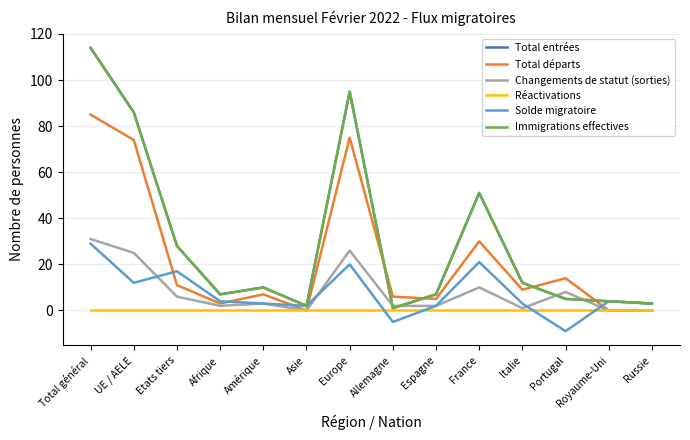

Between UE / AELE and Allemagne, which series saw the biggest shift?

Total entrées